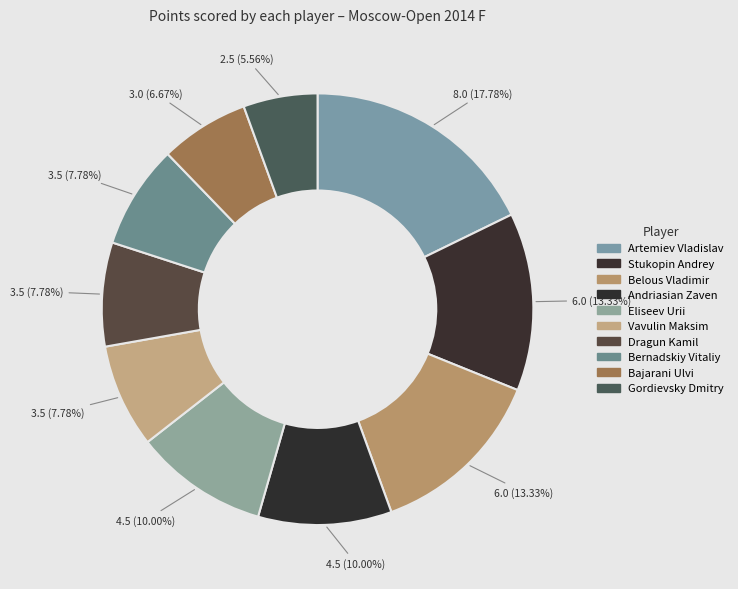

How much of the chart is everything except Belous Vladimir?

86.7%